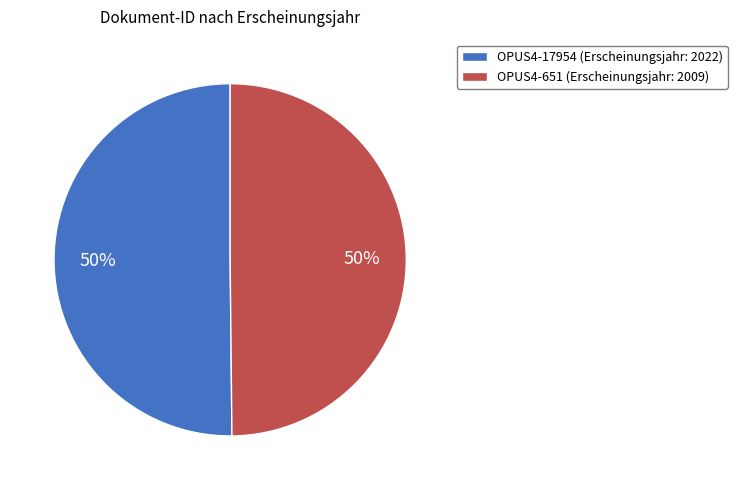

To the nearest percent, what is the combined percentage of OPUS4-651 (Erscheinungsjahr: 2009) and OPUS4-17954 (Erscheinungsjahr: 2022)?

100%